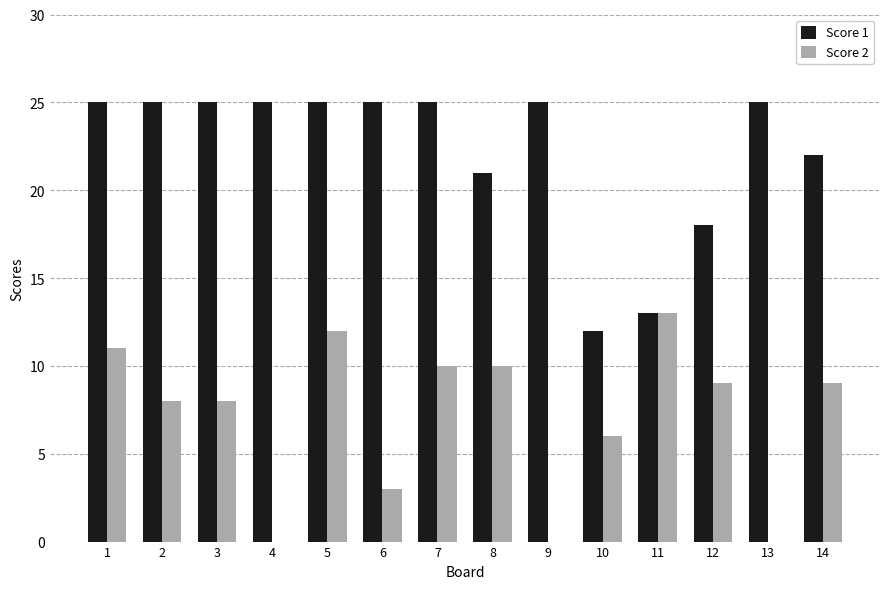

Which series has the largest total across all categories?

Score 1